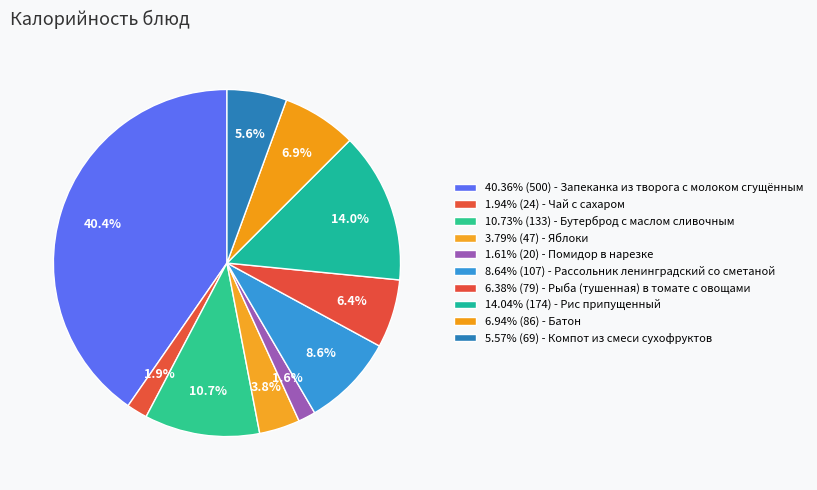

Is there a majority slice in this chart?

No